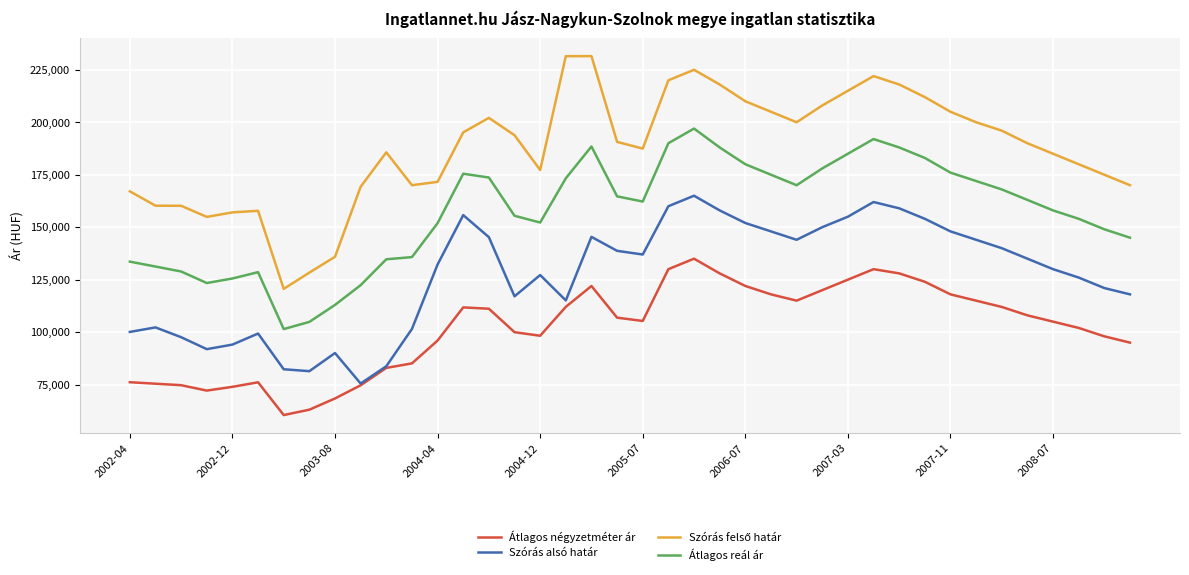

What is the minimum value for Átlagos reál ár?

101461